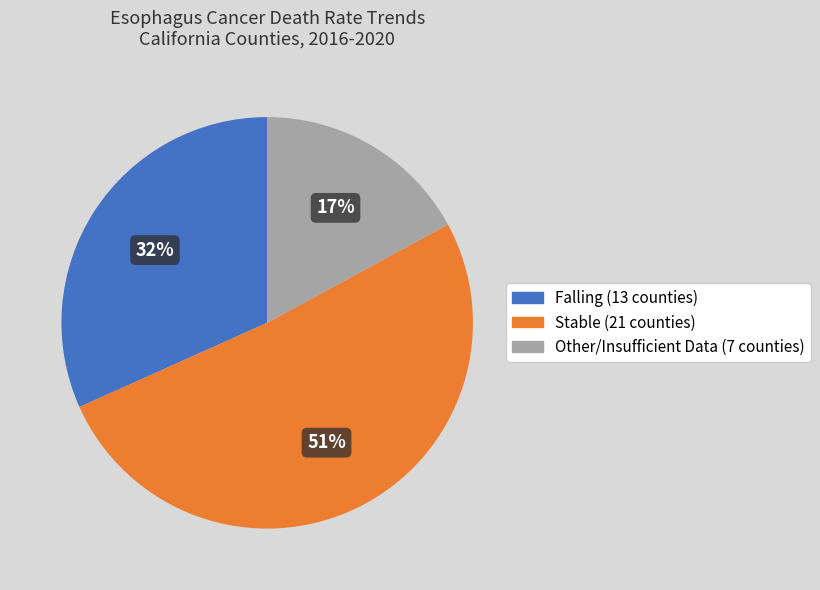

To the nearest percent, what is the difference between the largest and smallest slice percentages?

34%